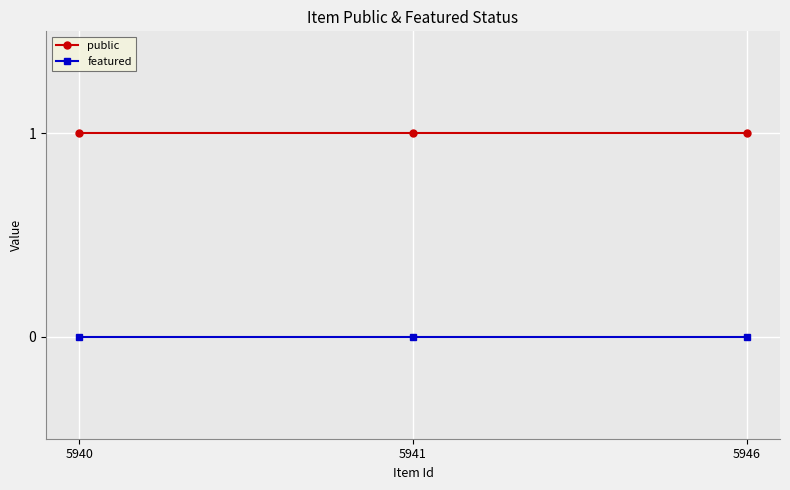

How many lines are shown in the chart?

2